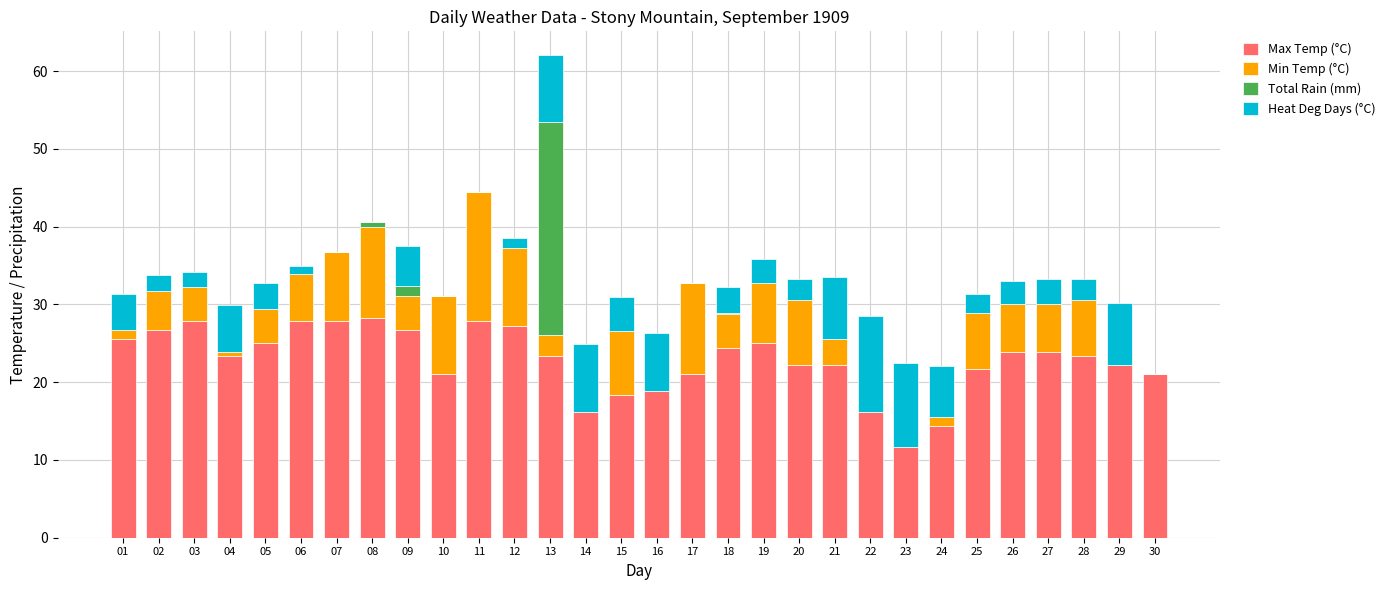

What is the difference between the maximum and second lowest values in the Min Temp (°C) series?

17.3